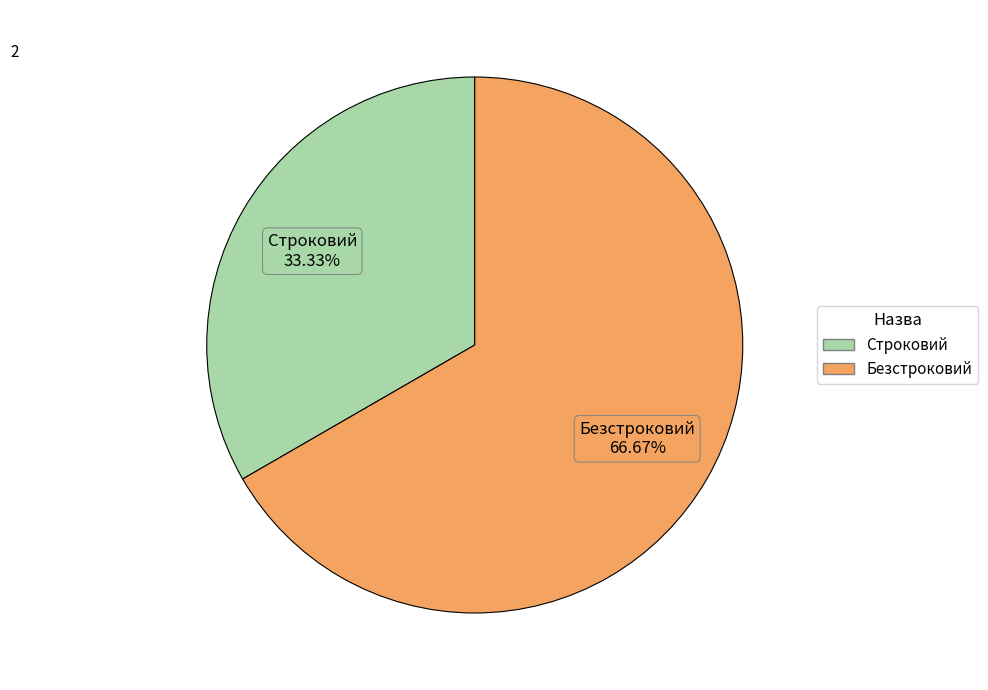

To the nearest percent, what percentage of the pie is Безстроковий?

67%